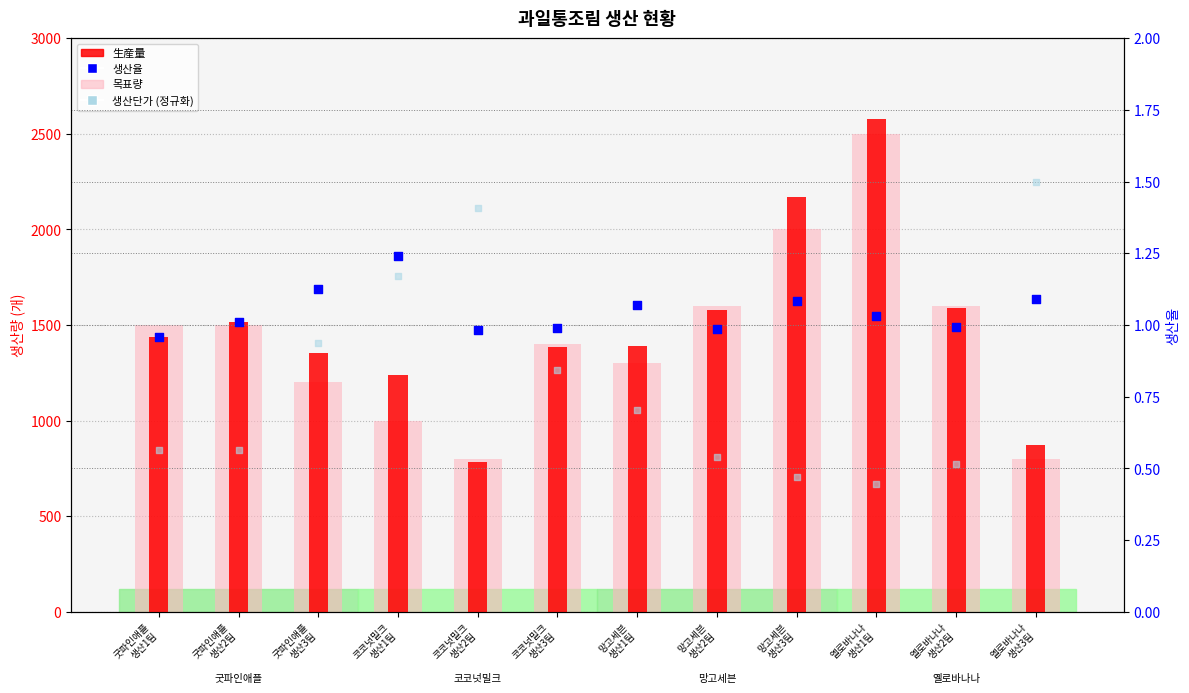

Which series has the largest Y range (max minus min)?

生産量